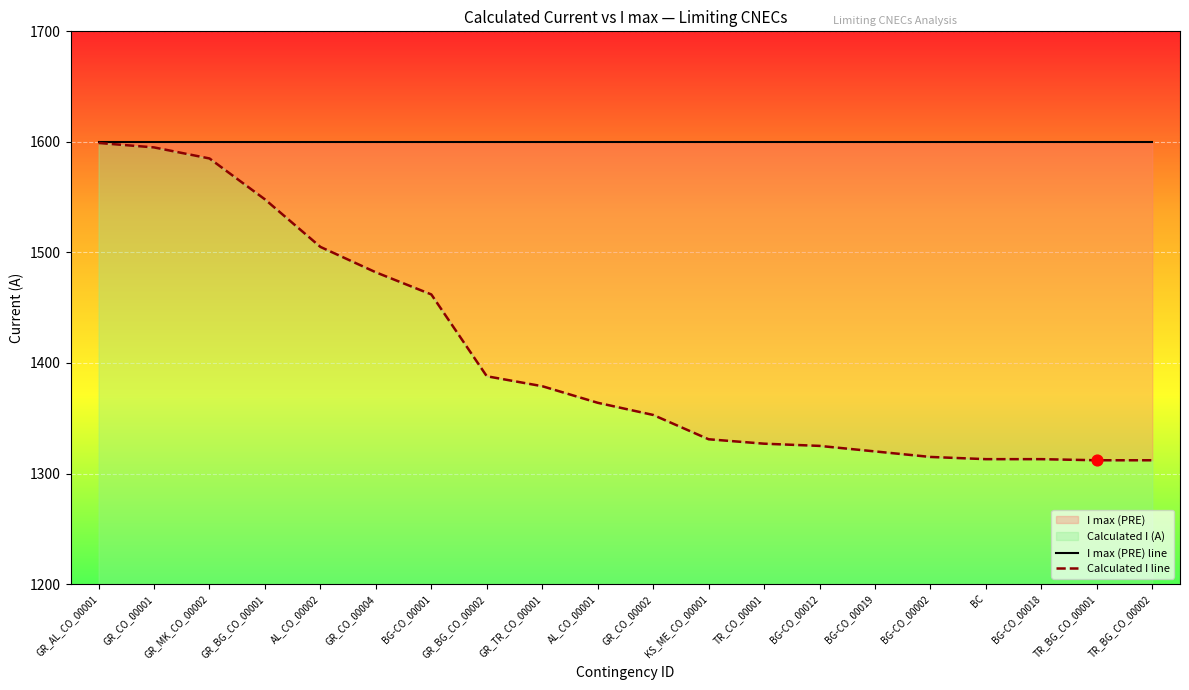

At how many categories does at least one series exceed 1506?

20